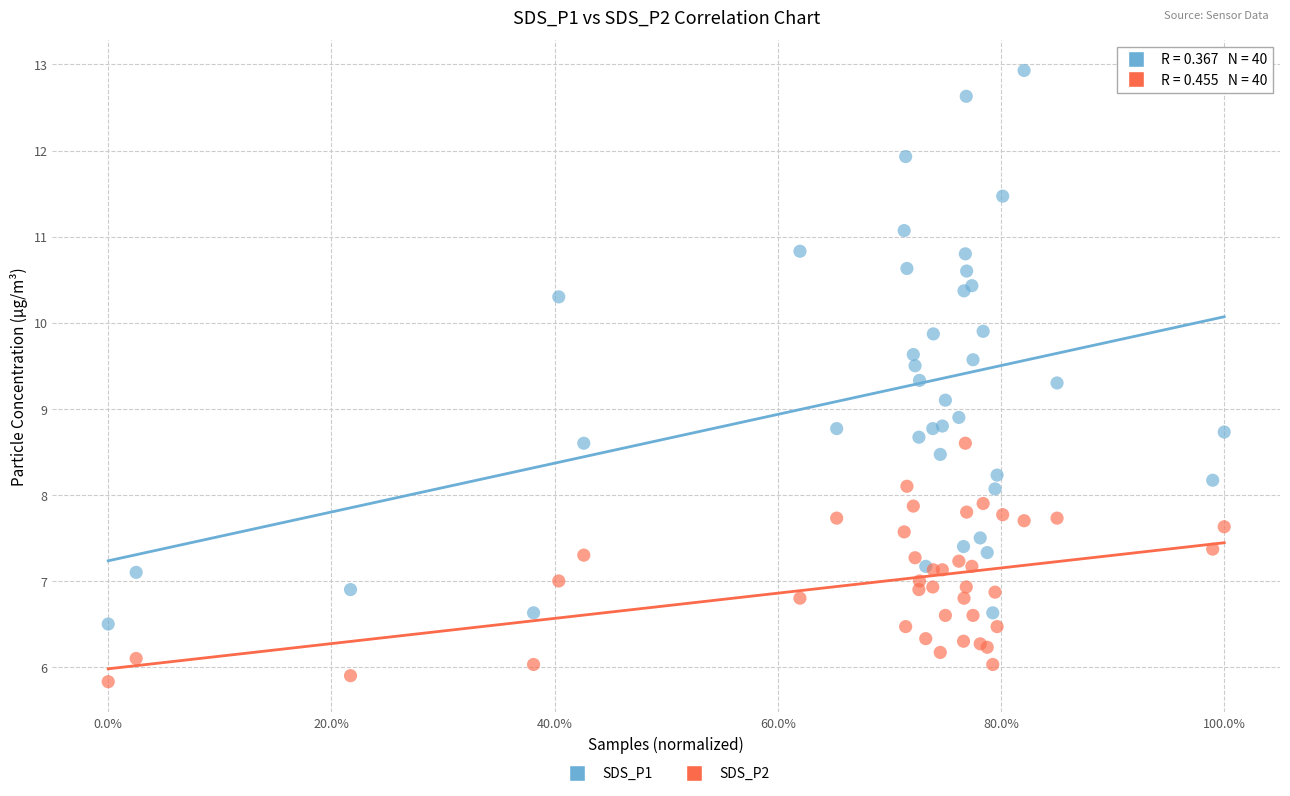

What are all the series names shown in the legend?

SDS_P1, SDS_P2